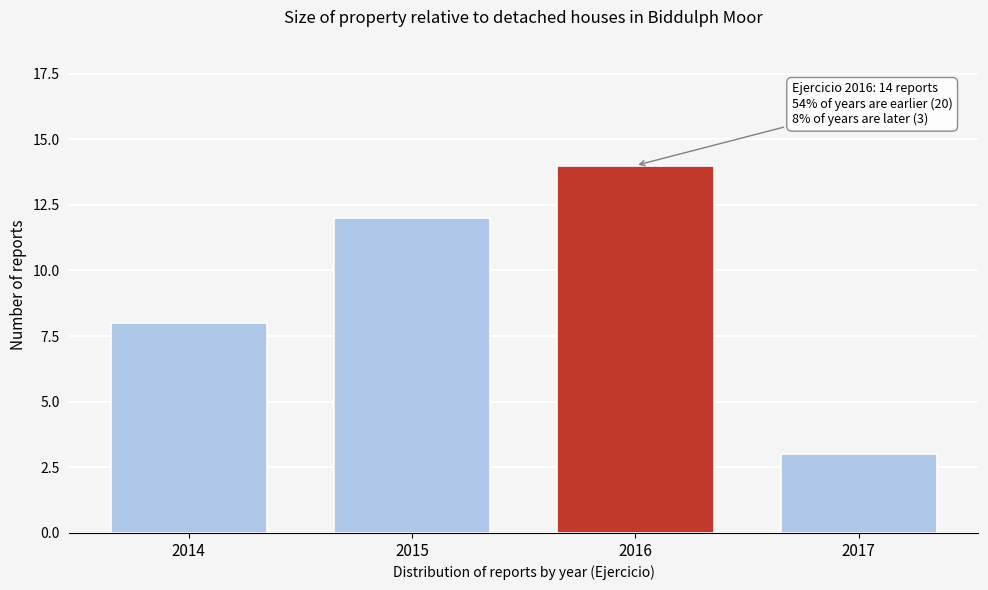

Reading left to right, list all the values displayed in this chart.

2014=8	2015=12	2016=14	2017=3